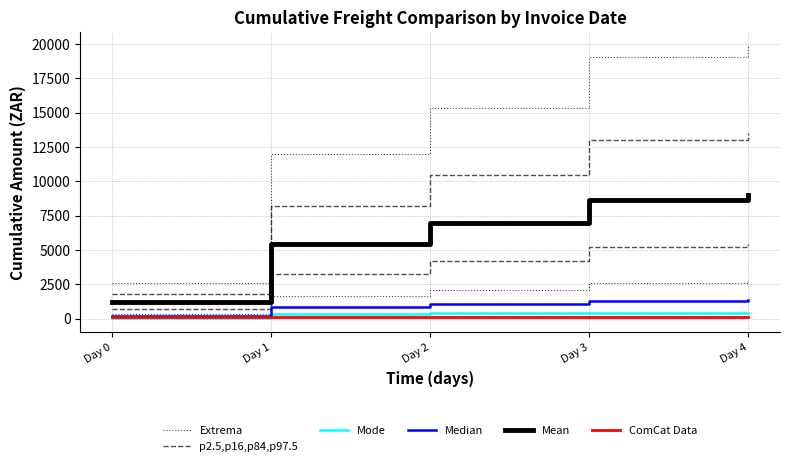

At which category is the sum across all series the highest?

Day 4